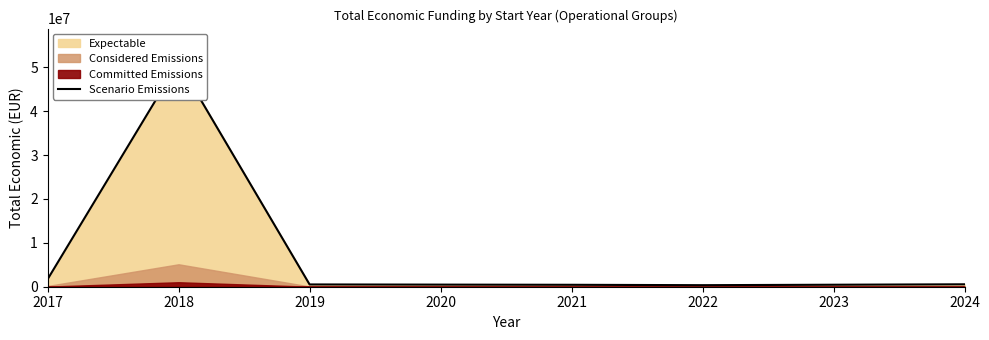

Which has a higher value, 2019 or 2021?

2019